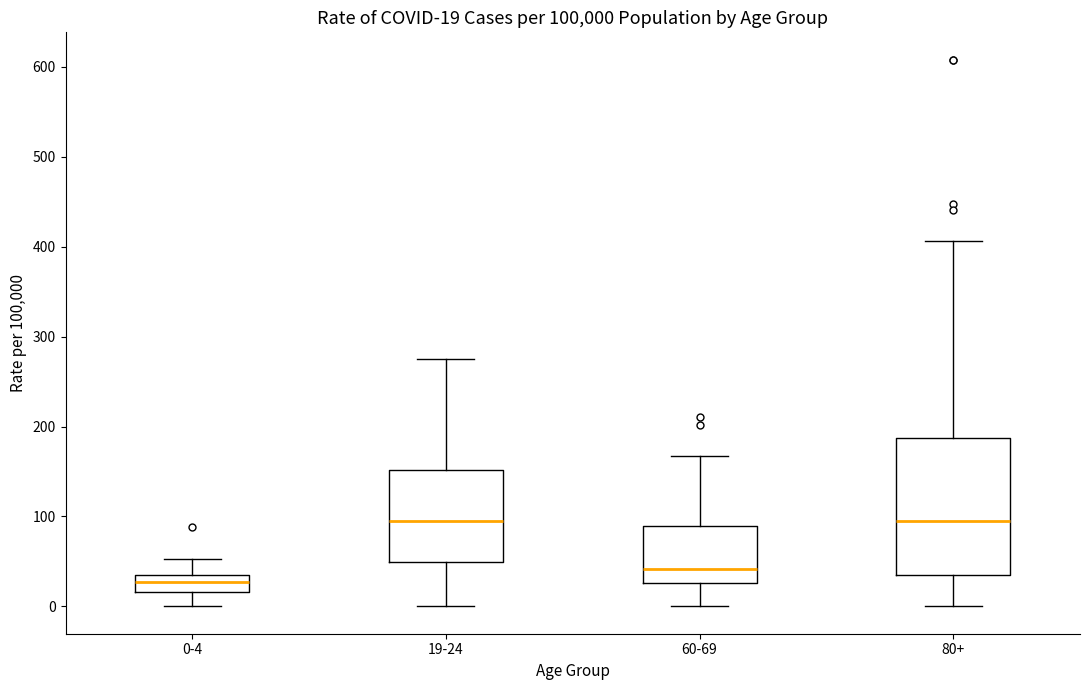

Which box is the tallest, from its lower edge to its upper edge?

80+